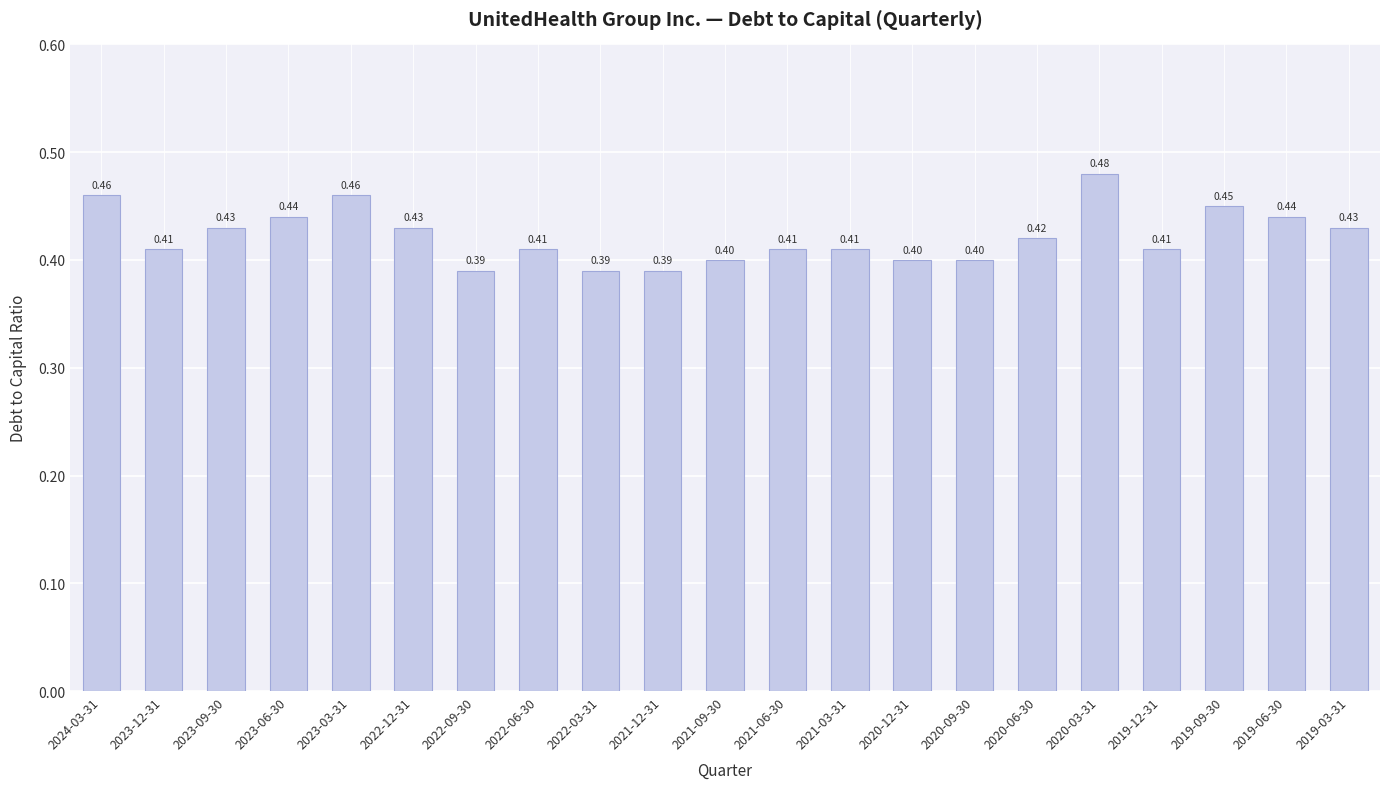

The chart shows a value of 0.2 at 2021-06-30. True or false?

False